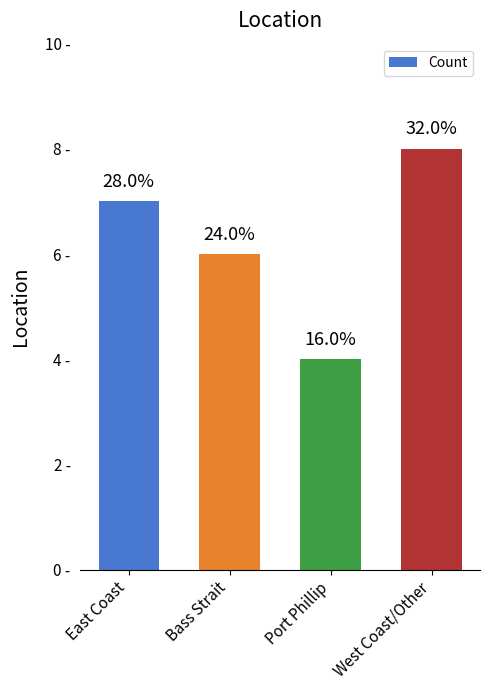

What is the label of the 3rd bar from the left?

Port Phillip